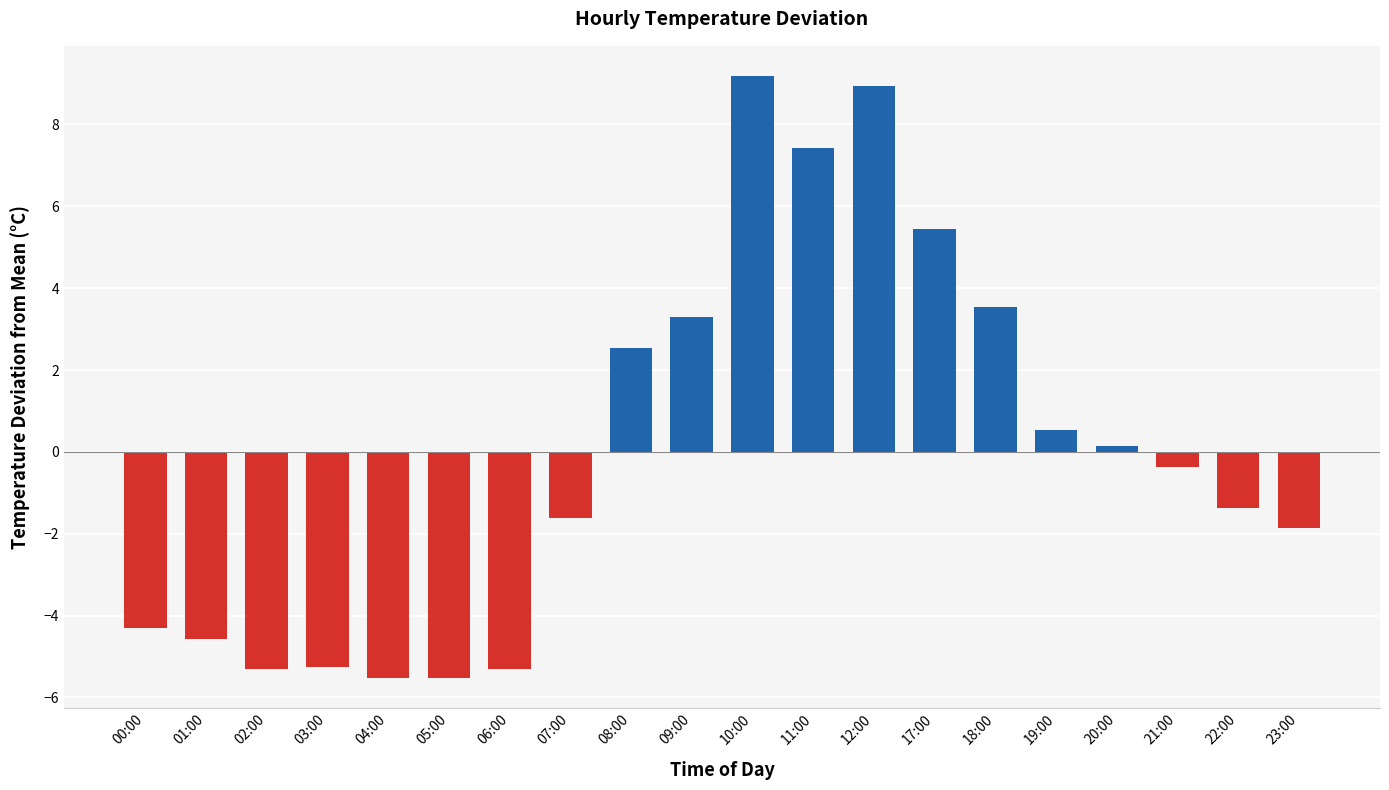

Reading left to right, what are all the values shown in this chart?

00:00=-4.3	01:00=-4.6	02:00=-5.3	03:00=-5.3	04:00=-5.5	05:00=-5.5	06:00=-5.3	07:00=-1.6	08:00=2.5	09:00=3.3	10:00=9.2	11:00=7.4	12:00=8.9	17:00=5.4	18:00=3.5	19:00=0.5	20:00=0.1	21:00=-0.4	22:00=-1.4	23:00=-1.9